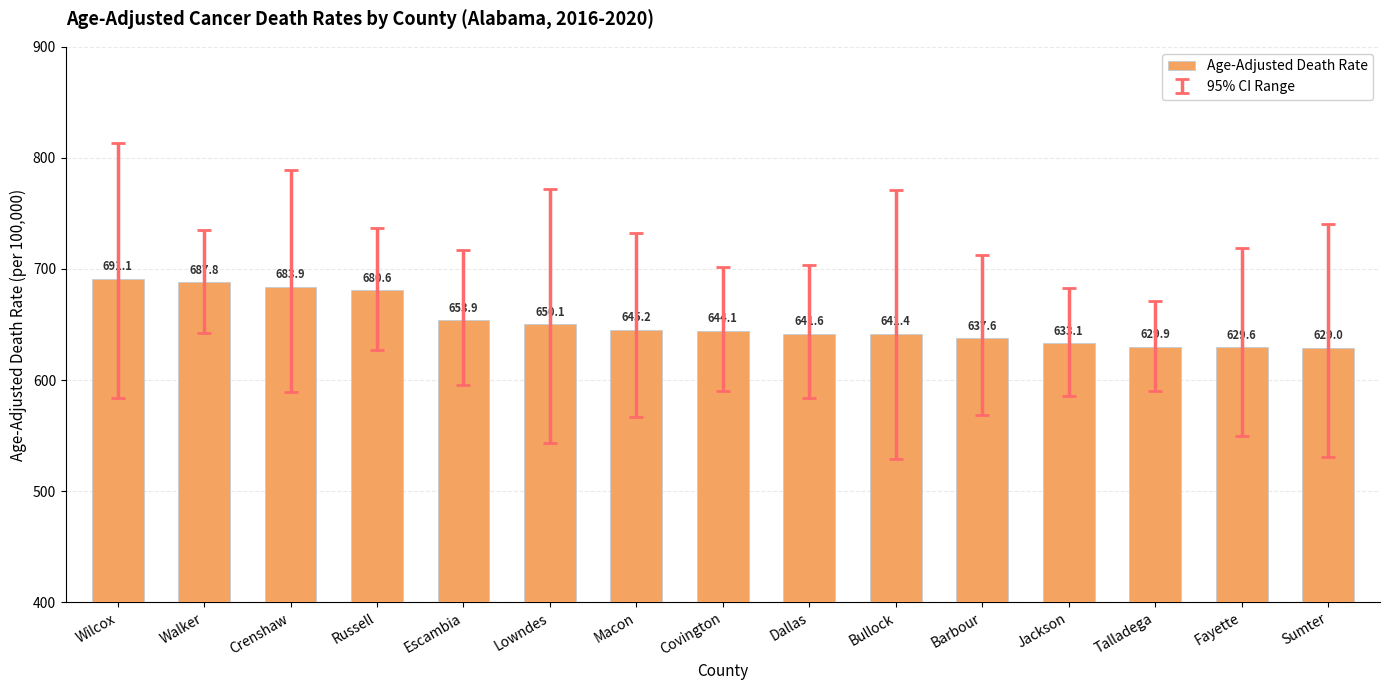

Reading left to right, what are all the values shown in this chart?

691.1	687.8	683.9	680.6	653.9	650.1	645.2	644.1	641.6	641.4	637.6	633.1	629.9	629.6	629.0